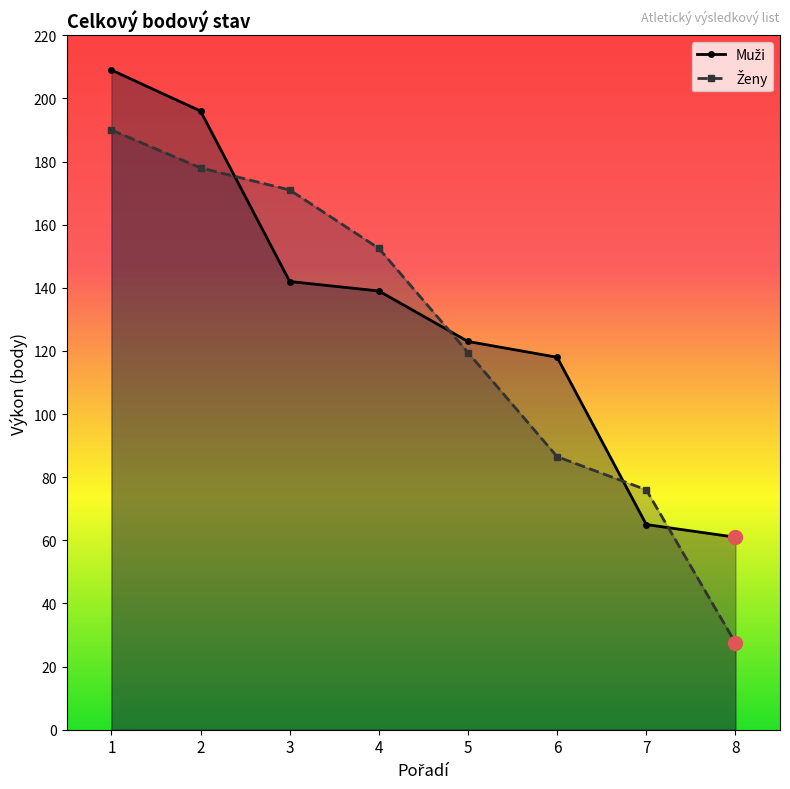

List the series in order of their overall mean, highest first.

Muži, Ženy